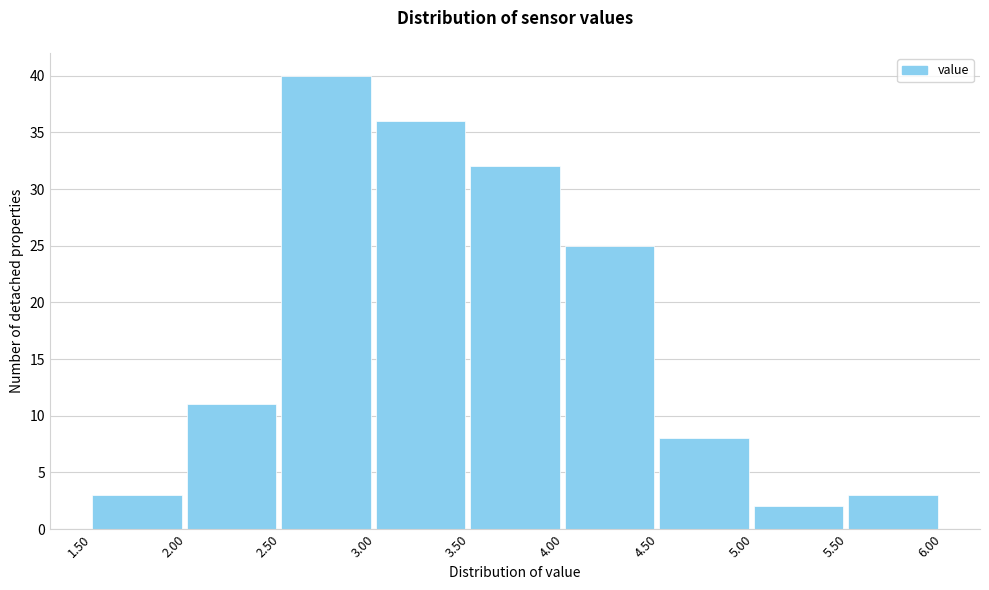

Reading left to right, list every bar in this chart as the range it spans on the x-axis followed by its height. The values are not printed on the chart, so give them approximately, as read against the axis.

1.50 to 2.00: 3
2.00 to 2.50: 11
2.50 to 3.00: 40
3.00 to 3.50: 36
3.50 to 4.00: 32
4.00 to 4.50: 25
4.50 to 5.00: 8
5.00 to 5.50: 2
5.50 to 6.00: 3